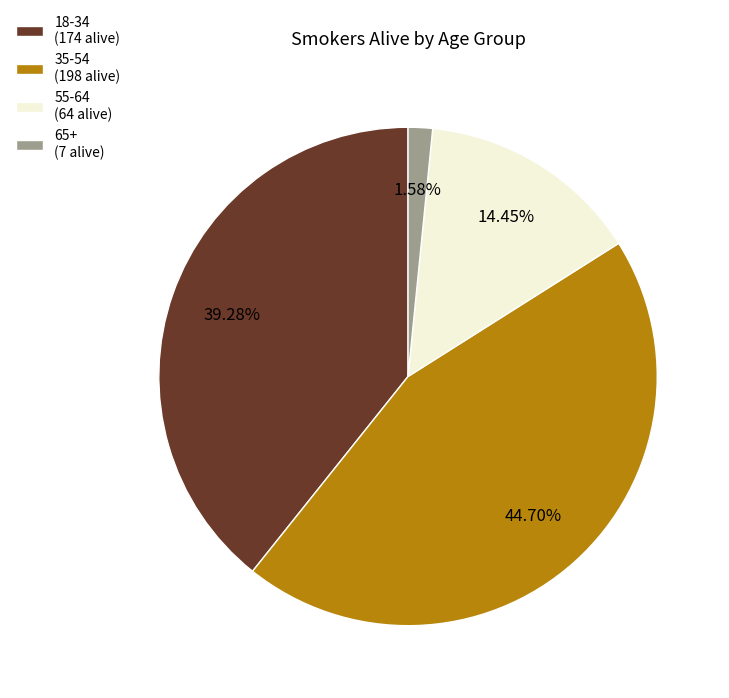

What percentage is the 35-54 slice, to the nearest percent?

45%